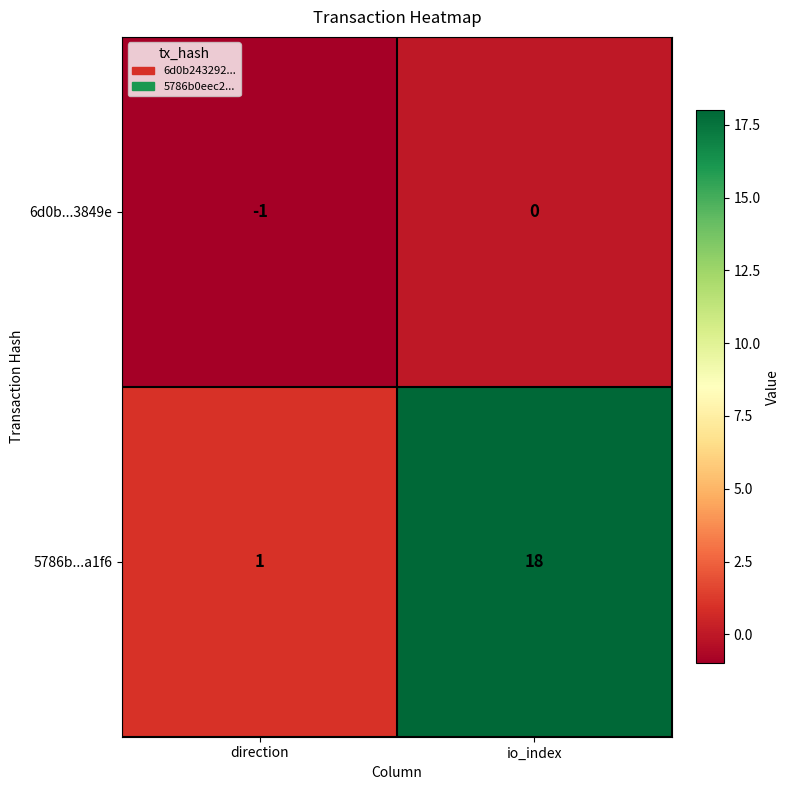

What is the average value of the 5786b...a1f6 series?

10